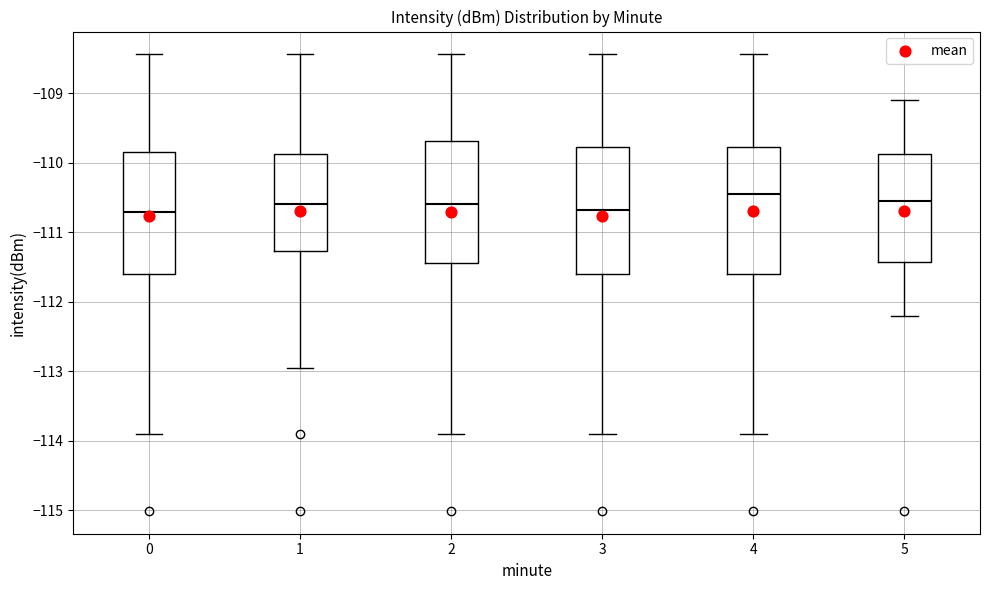

Reading left to right, read every box against the y-axis: the position of its median line, the range the box covers, and the ends of its whiskers. The values are not printed on the chart, so give them approximately, as read against the axis.

0: median -110.7, box -111.6 to -109.8, whiskers -113.9 to -108.4
1: median -110.6, box -111.3 to -109.9, whiskers -112.9 to -108.4
2: median -110.6, box -111.4 to -109.7, whiskers -113.9 to -108.4
3: median -110.7, box -111.6 to -109.8, whiskers -113.9 to -108.4
4: median -110.4, box -111.6 to -109.8, whiskers -113.9 to -108.4
5: median -110.5, box -111.4 to -109.9, whiskers -112.2 to -109.1